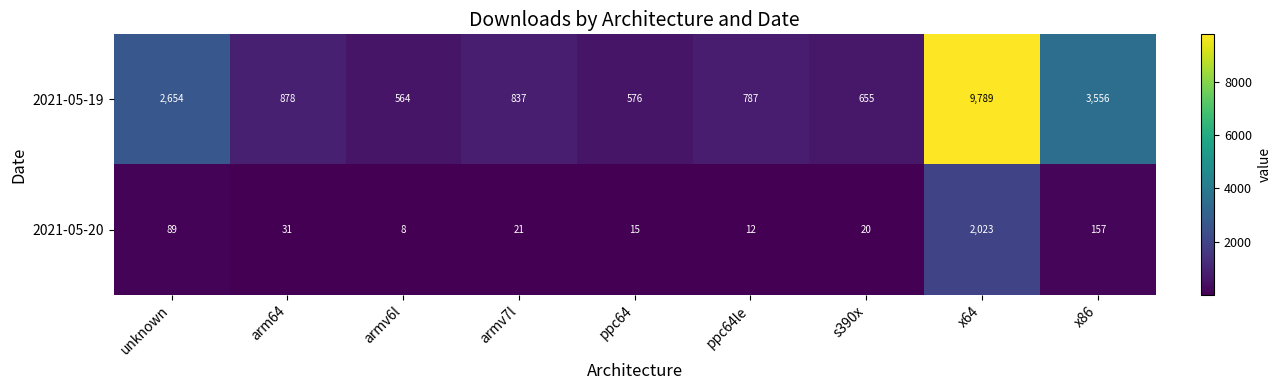

What is the spread (max minus min) of values at ppc64le?

775